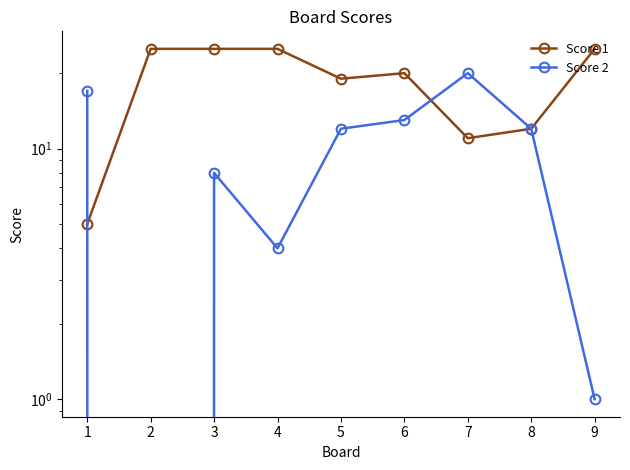

Reading left to right, extract all data points from this chart.

Score 1: 5	25	25	25	19	20	11	12	25
Score 2: 17	0	8	4	12	13	20	12	1